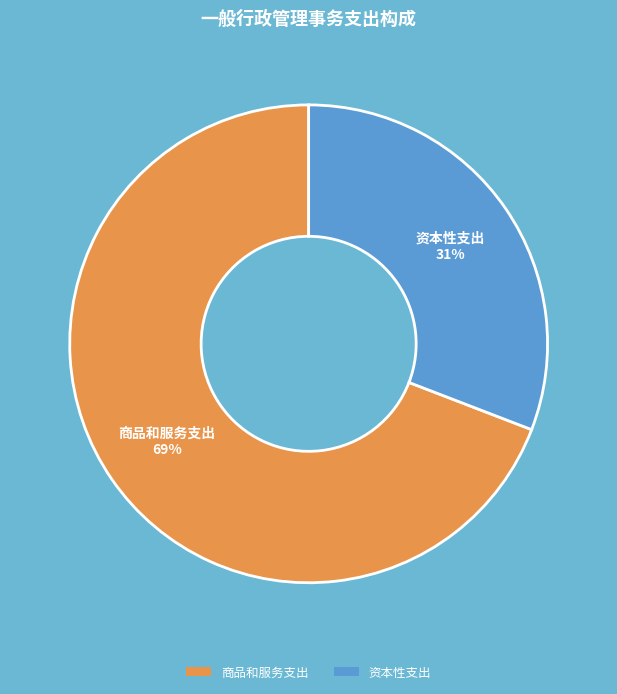

Is it true that 资本性支出 is 31% of the pie?

True